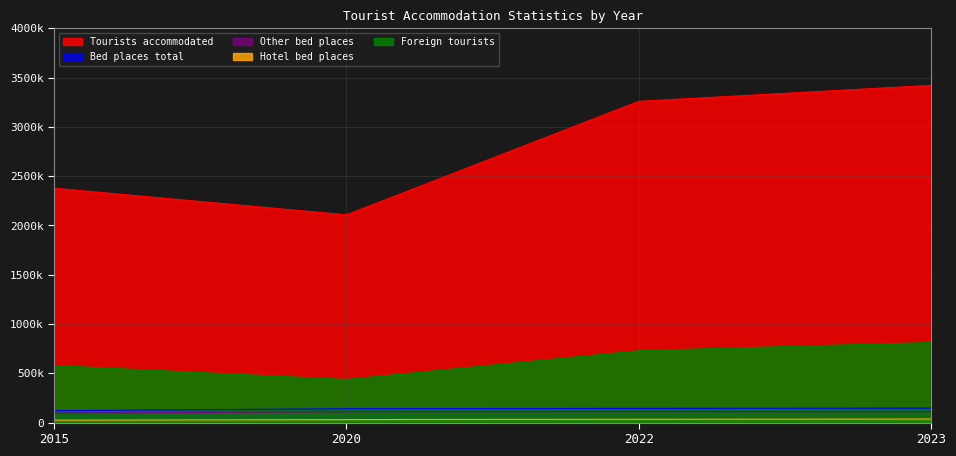

True or false: Other bed places and Foreign tourists cross at least once.

False